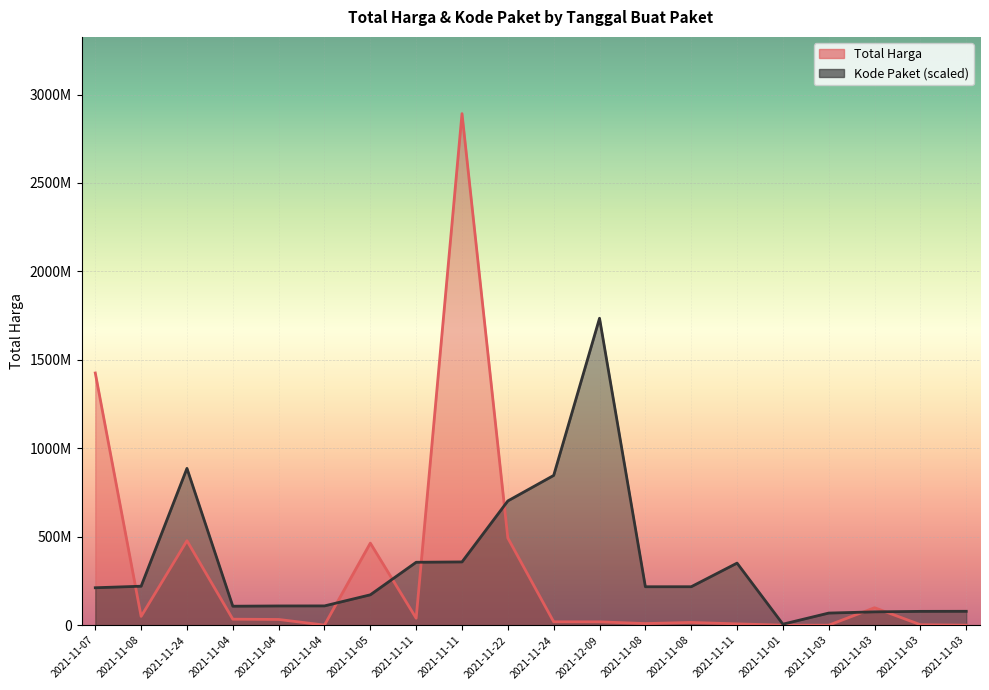

What is the difference between the maximum and second lowest values in the Total Harga series?

2891857000.0